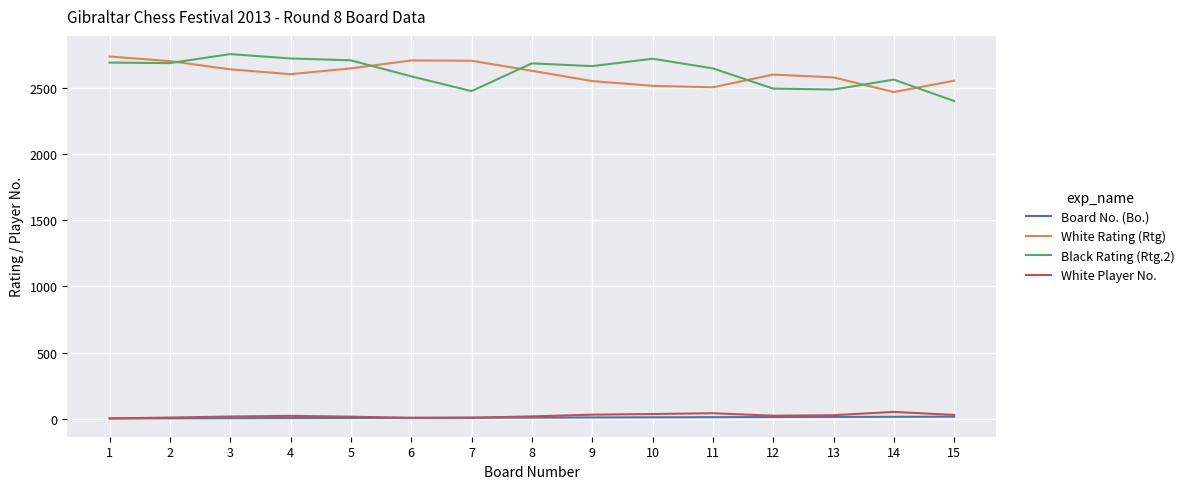

The value of Board No. (Bo.) at 2 is 2. True or false?

True